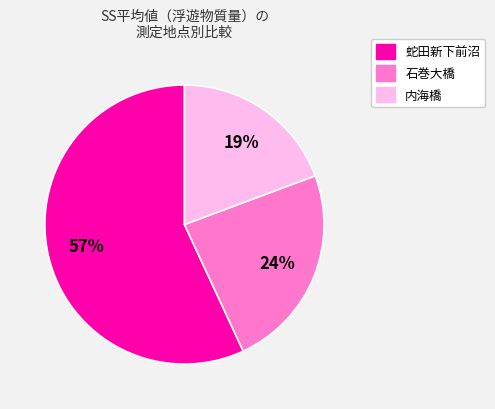

To the nearest percent, what is the average slice percentage?

33%